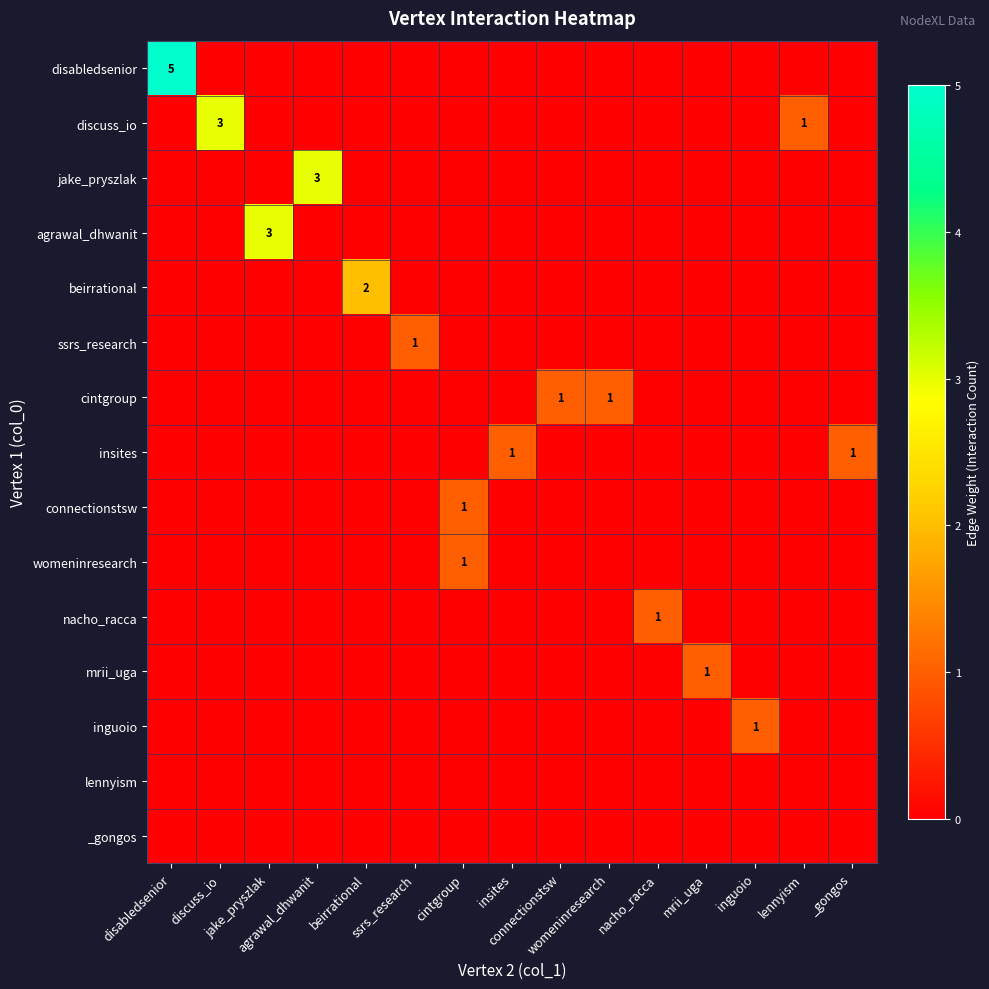

Rank the series by their maximum value, from highest to lowest.

disabledsenior, discuss_io, jake_pryszlak, agrawal_dhwanit, beirrational, ssrs_research, cintgroup, insites, connectionstsw, womeninresearch, nacho_racca, mrii_uga, inguoio, lennyism, _gongos